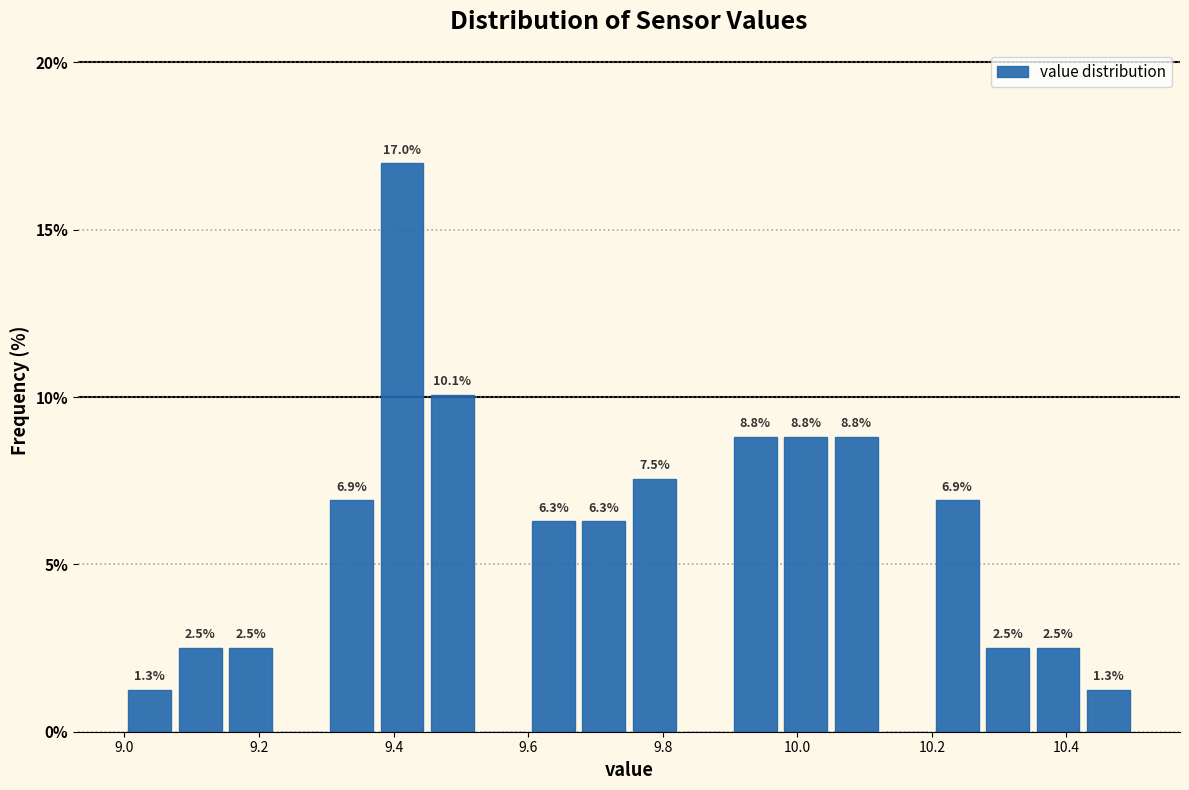

Around what value on the x-axis is the tallest bar? Give the approximate position of its centre, as read against the axis.

9.42